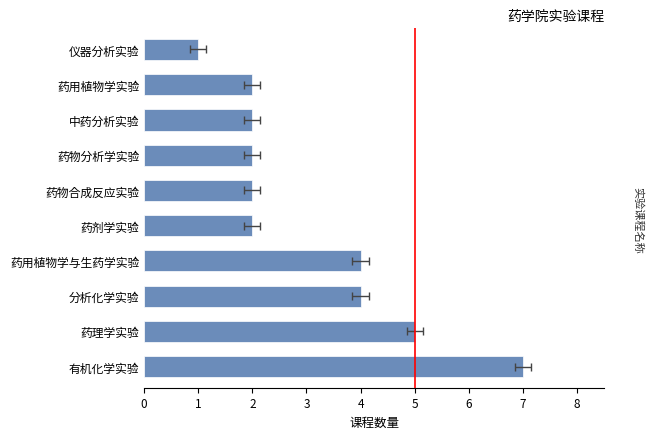

What is the sum of all values?

31